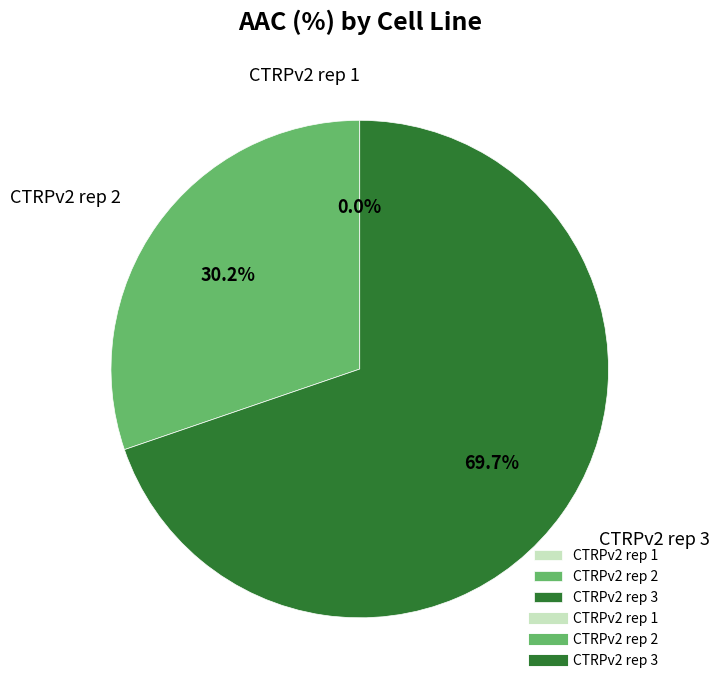

Does any single category account for the majority?

Yes